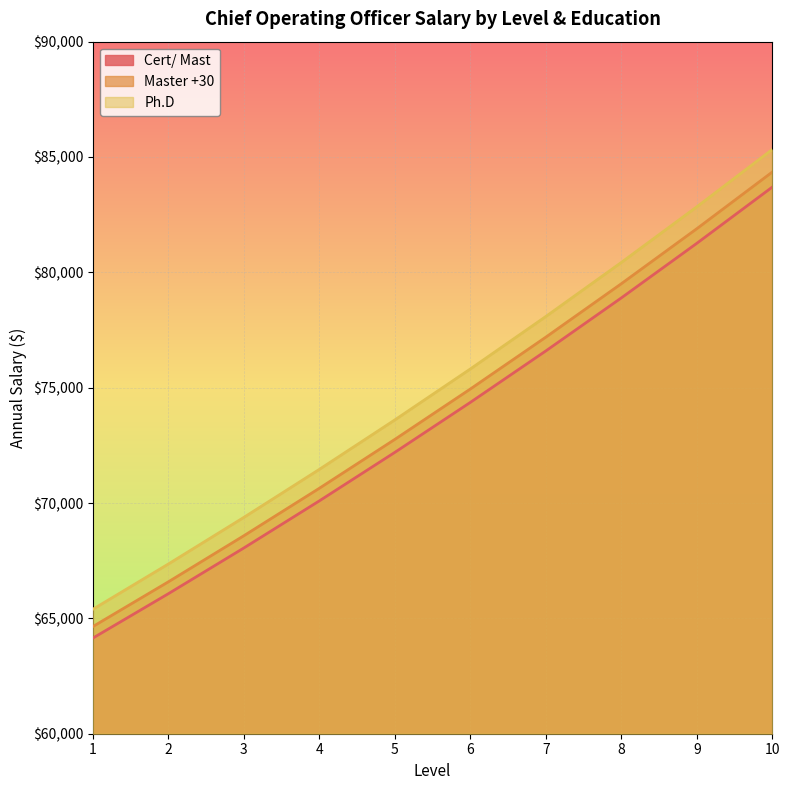

Read the Master +30 value at 10.

84347.1